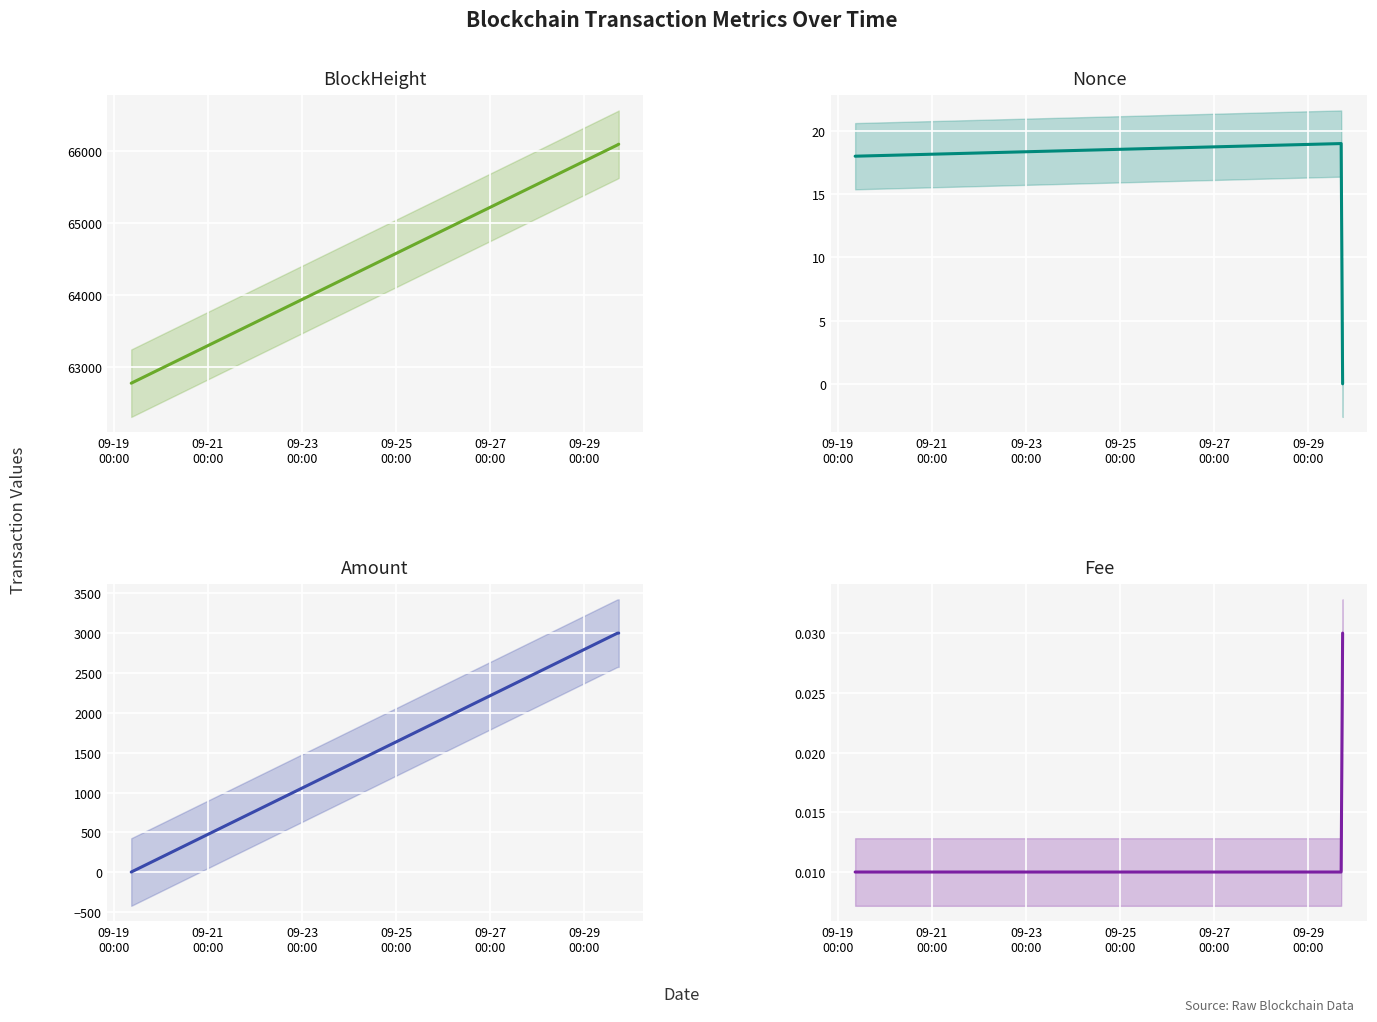

What are all the series names shown in the legend?

BlockHeight, Nonce, Amount, Fee